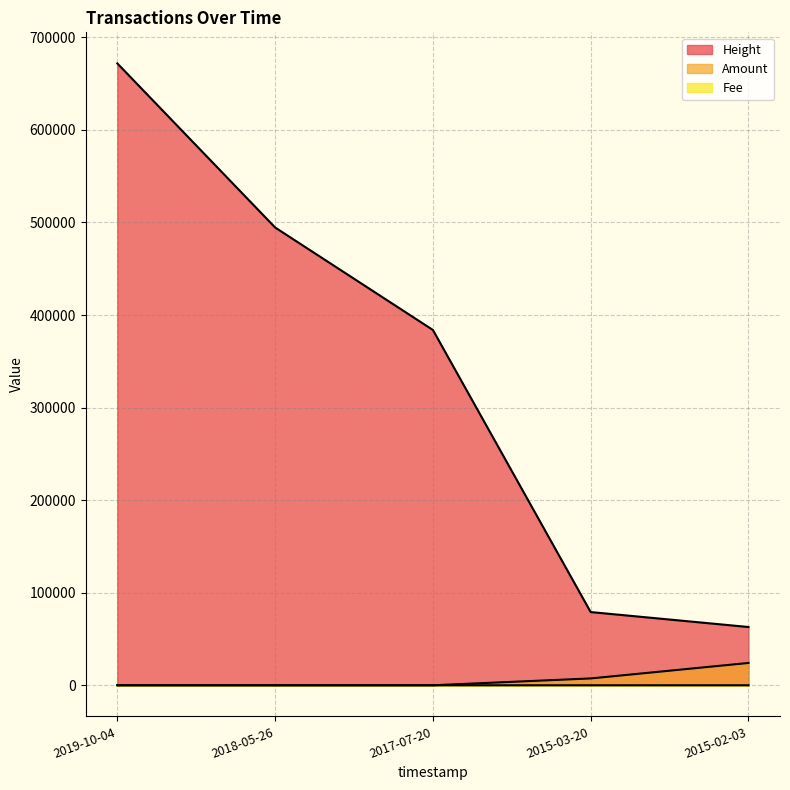

Which series ends up on top after the final intersection of Fee and Amount?

Amount